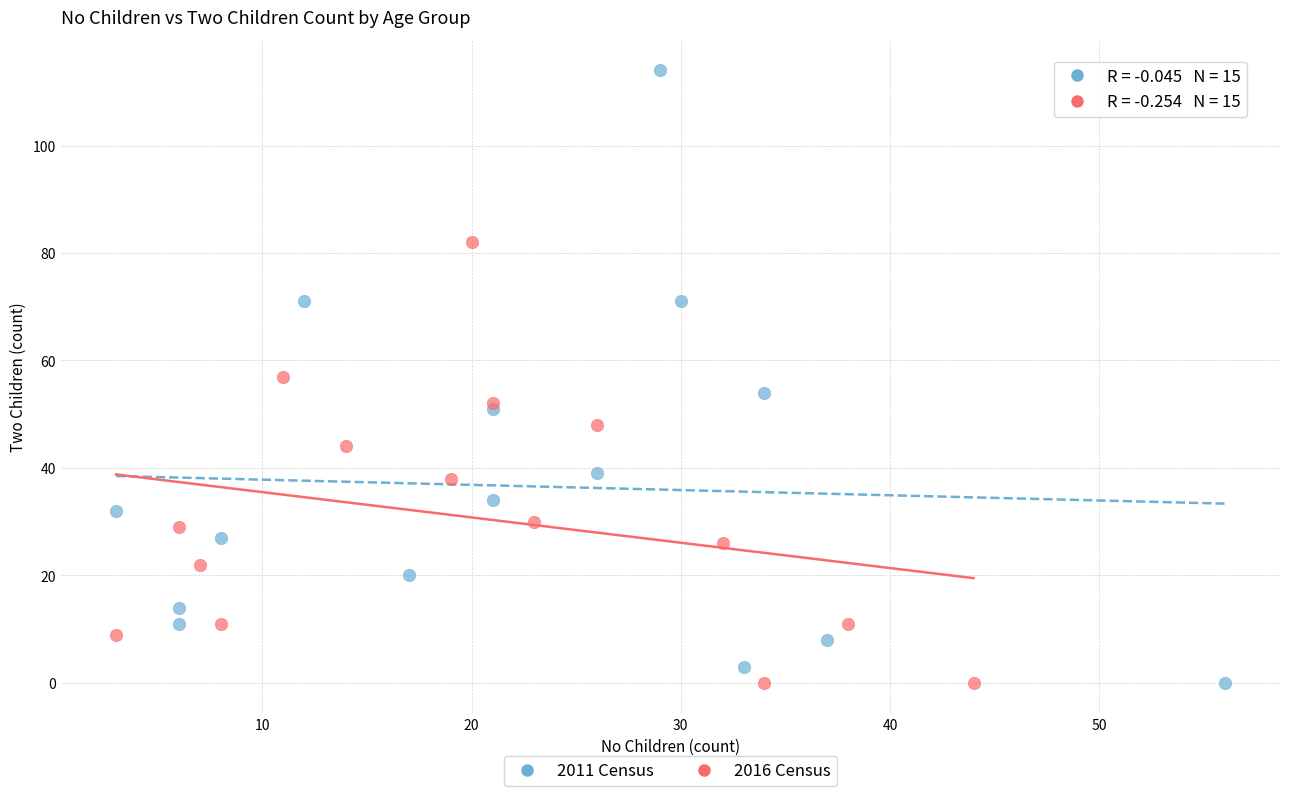

Which series has the largest Y range (max minus min)?

2011 Census